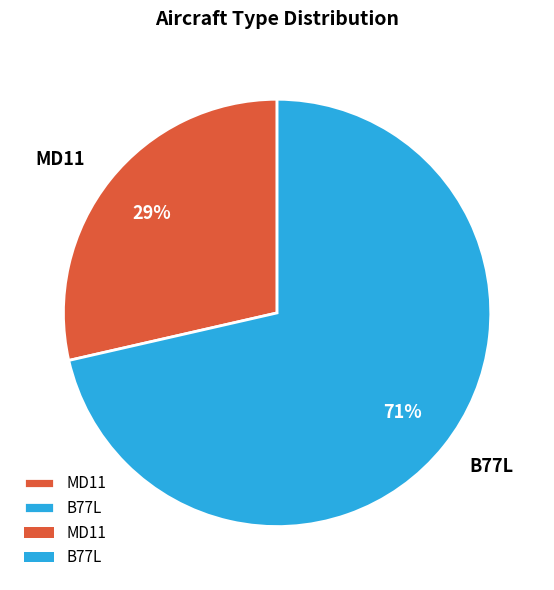

Is it true that B77L is 71% of the pie?

True